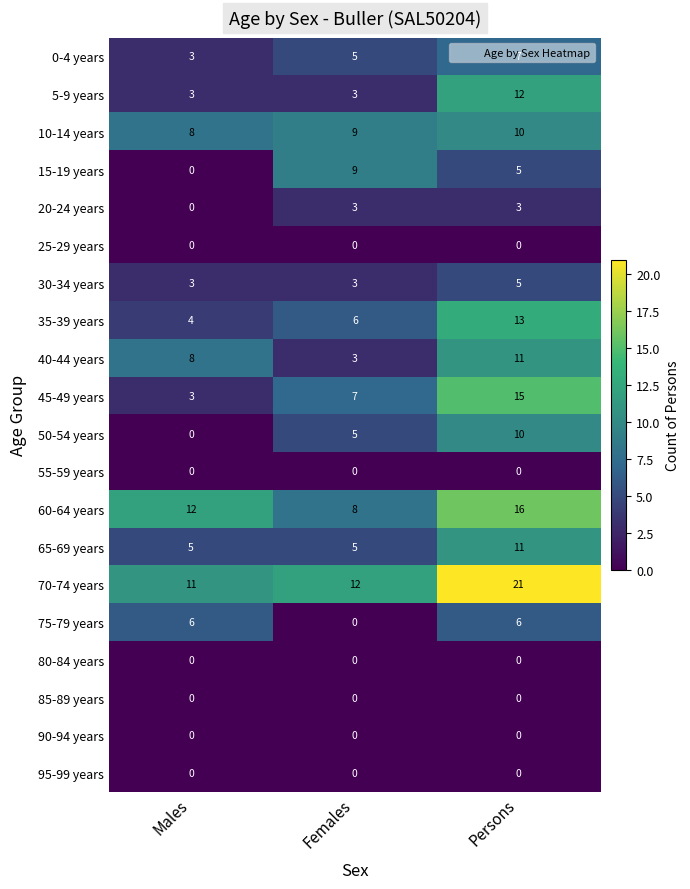

What is the difference between the highest and lowest values at Persons?

21